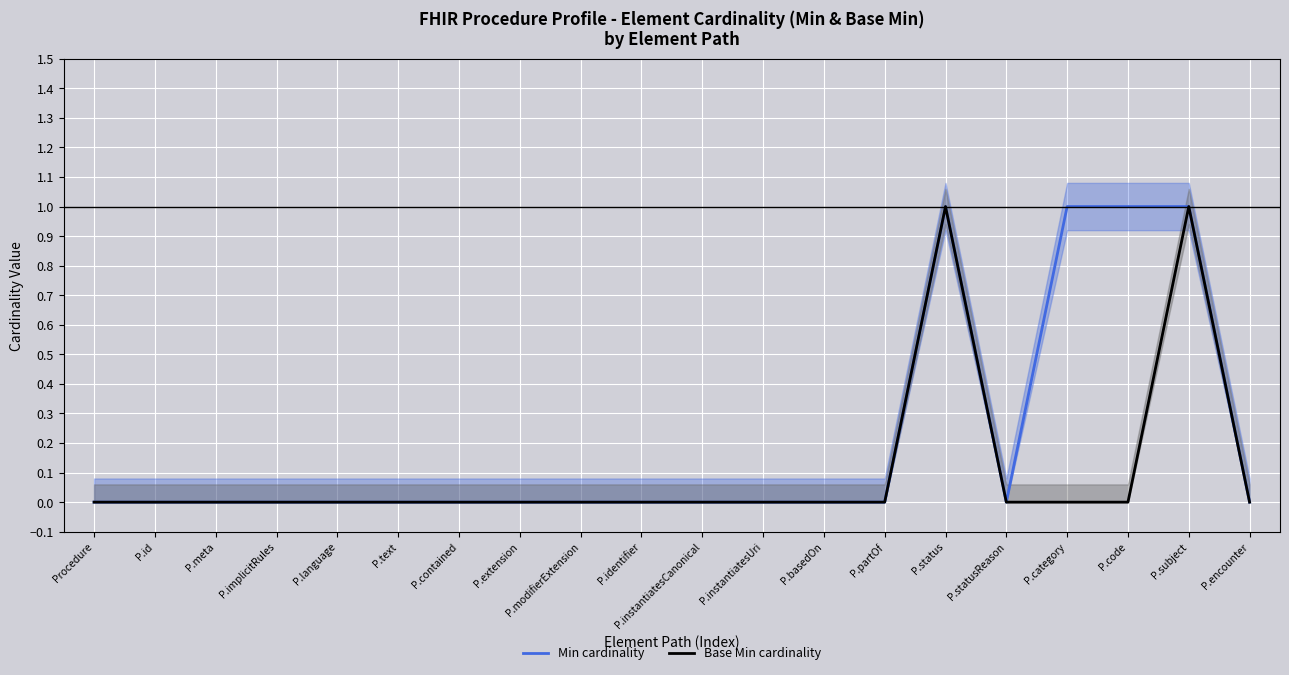

Rank the series at P.instantiatesUri from lowest to highest value.

Min cardinality, Base Min cardinality